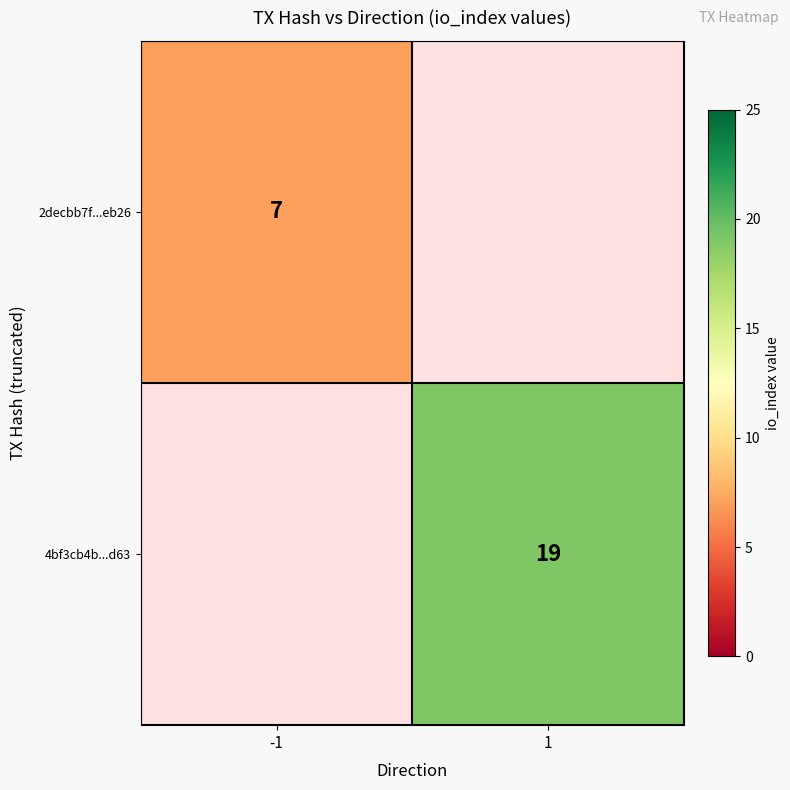

Is it true that 2decbb7f...eb26 equals 4 at -1?

False